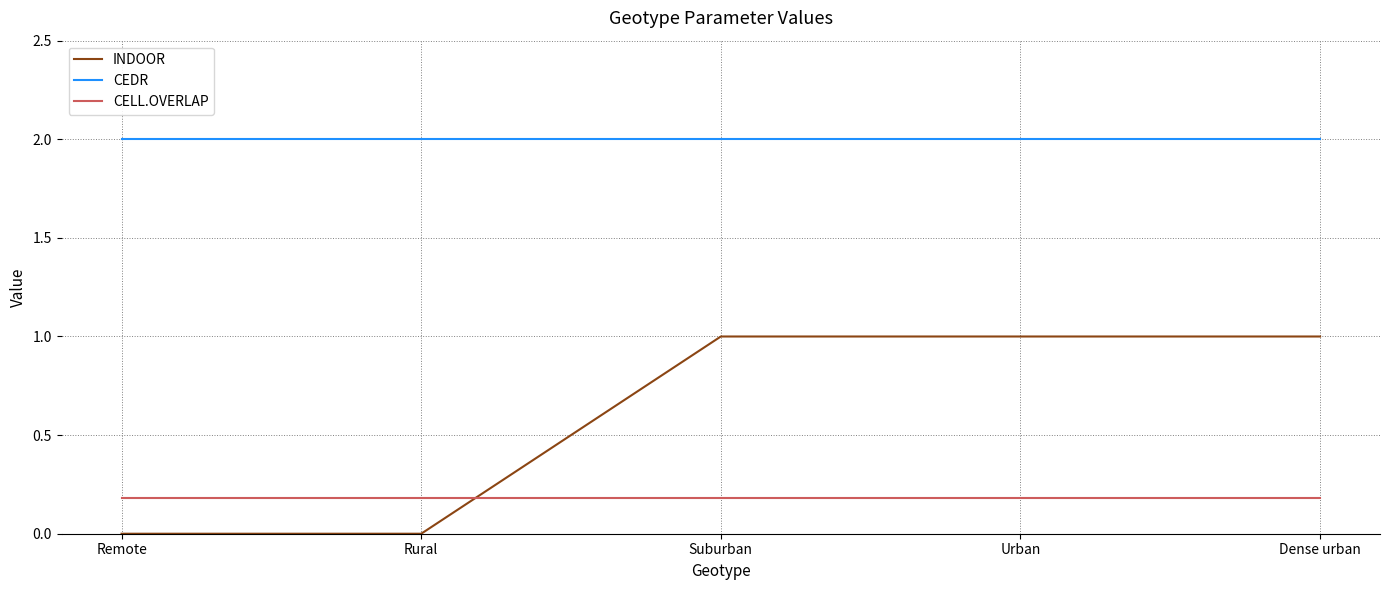

True or false: CEDR has a value of 0.9 at Urban.

False